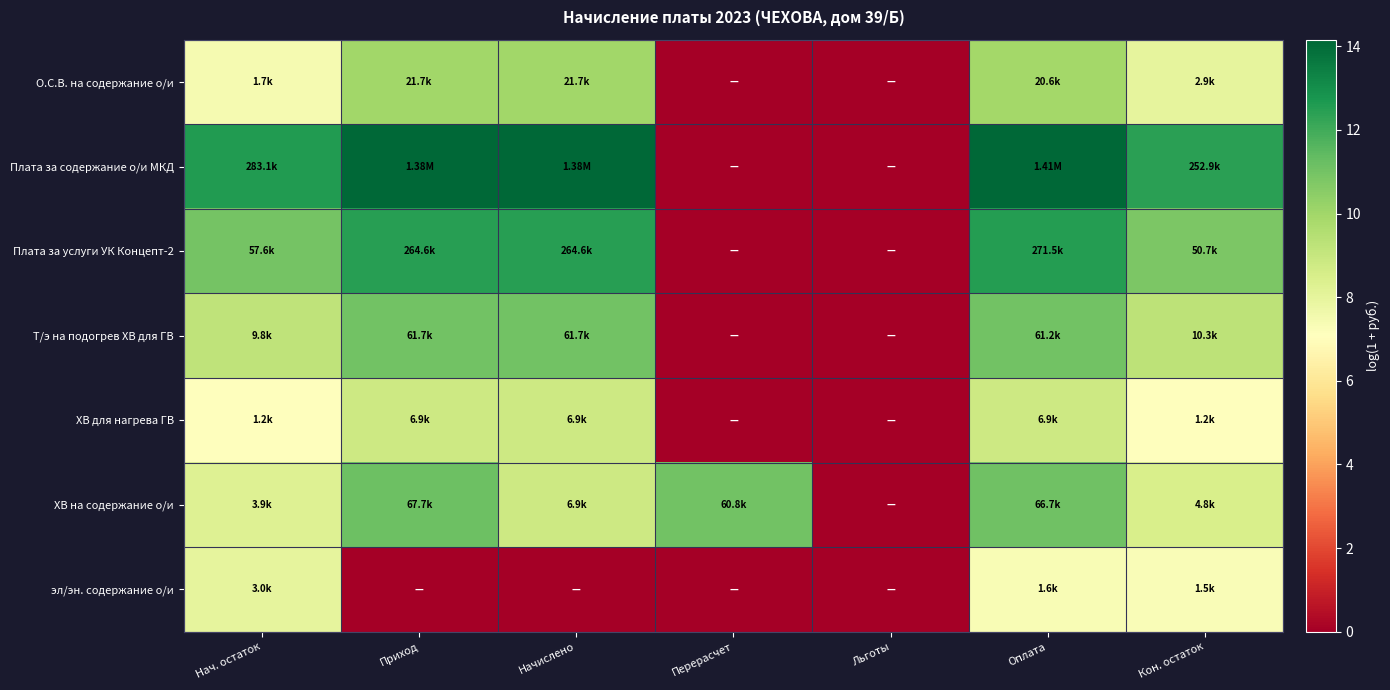

Reading right to left, transcribe all the data shown in this chart.

О.С.В. на содержание о/и: Кон. остаток=8.0	Оплата=9.9	Льготы=0.0	Перерасчет=0.0	Начислено=10.0	Приход=10.0	Нач. остаток=7.4
Плата за содержание о/и МКД: Кон. остаток=12.4	Оплата=14.2	Льготы=0.0	Перерасчет=0.0	Начислено=14.1	Приход=14.1	Нач. остаток=12.6
Плата за услуги УК Концепт-2: Кон. остаток=10.8	Оплата=12.5	Льготы=0.0	Перерасчет=0.0	Начислено=12.5	Приход=12.5	Нач. остаток=11.0
Т/э на подогрев ХВ для ГВ: Кон. остаток=9.2	Оплата=11.0	Льготы=0.0	Перерасчет=0.0	Начислено=11.0	Приход=11.0	Нач. остаток=9.2
ХВ для нагрева ГВ: Кон. остаток=7.1	Оплата=8.8	Льготы=0.0	Перерасчет=0.0	Начислено=8.8	Приход=8.8	Нач. остаток=7.1
ХВ на содержание о/и: Кон. остаток=8.5	Оплата=11.1	Льготы=0.0	Перерасчет=11.0	Начислено=8.8	Приход=11.1	Нач. остаток=8.3
эл/эн. содержание о/и: Кон. остаток=7.3	Оплата=7.4	Льготы=0.0	Перерасчет=0.0	Начислено=0.0	Приход=0.0	Нач. остаток=8.0